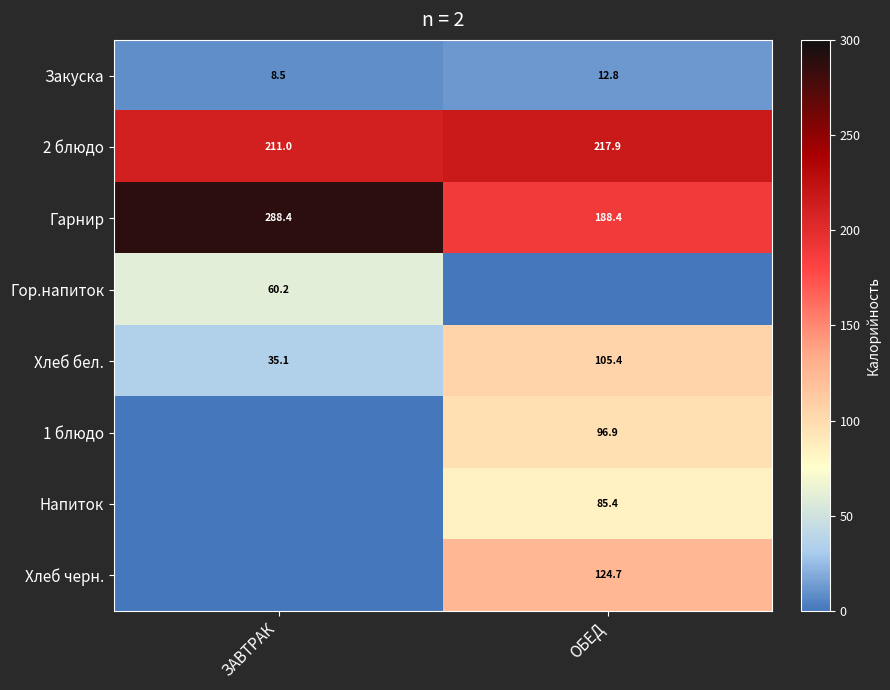

What is the minimum value for Гарнир?

188.4